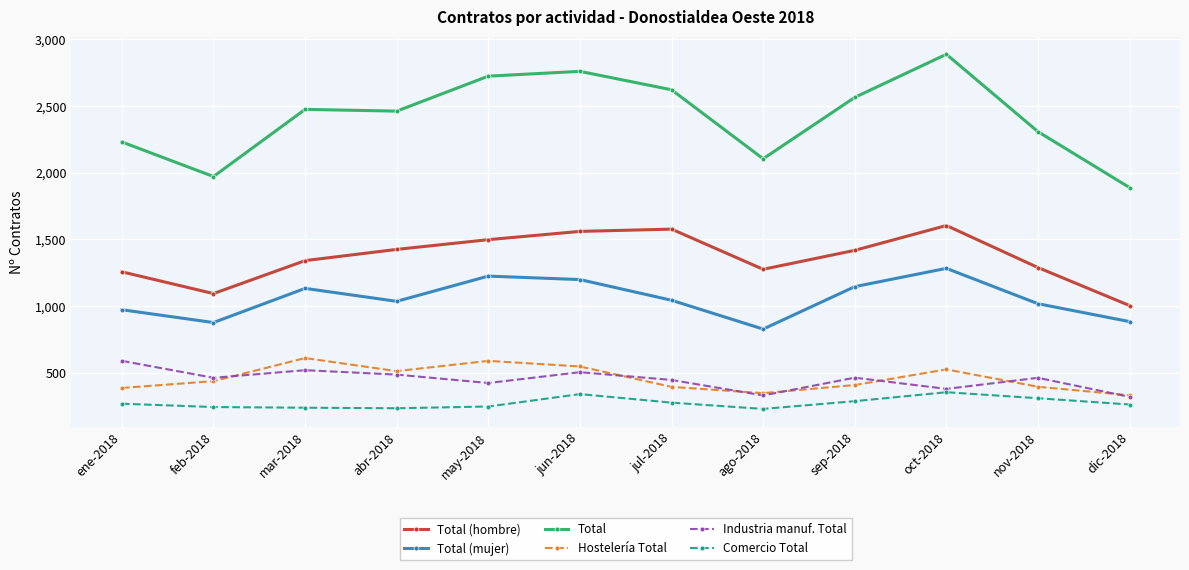

What is the value of the Total point at the 7th from the left?

2621